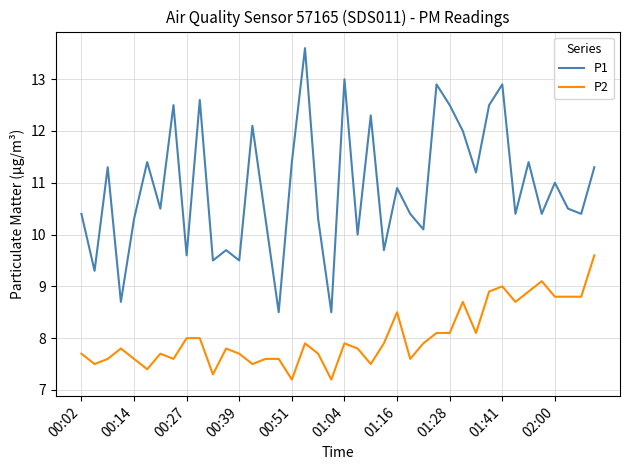

How many lines are shown in the chart?

2